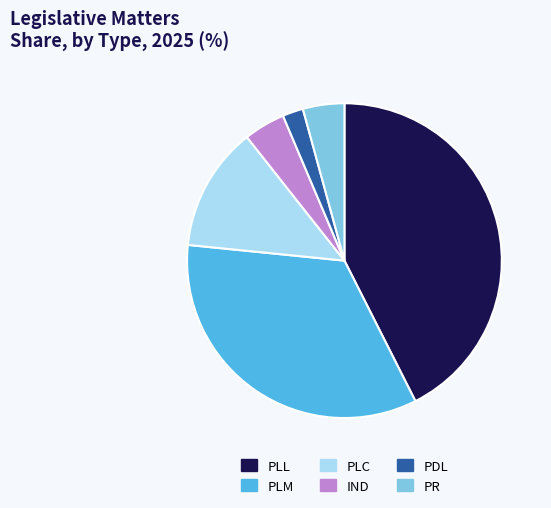

The PDL slice represents 2% of the pie. True or false?

True